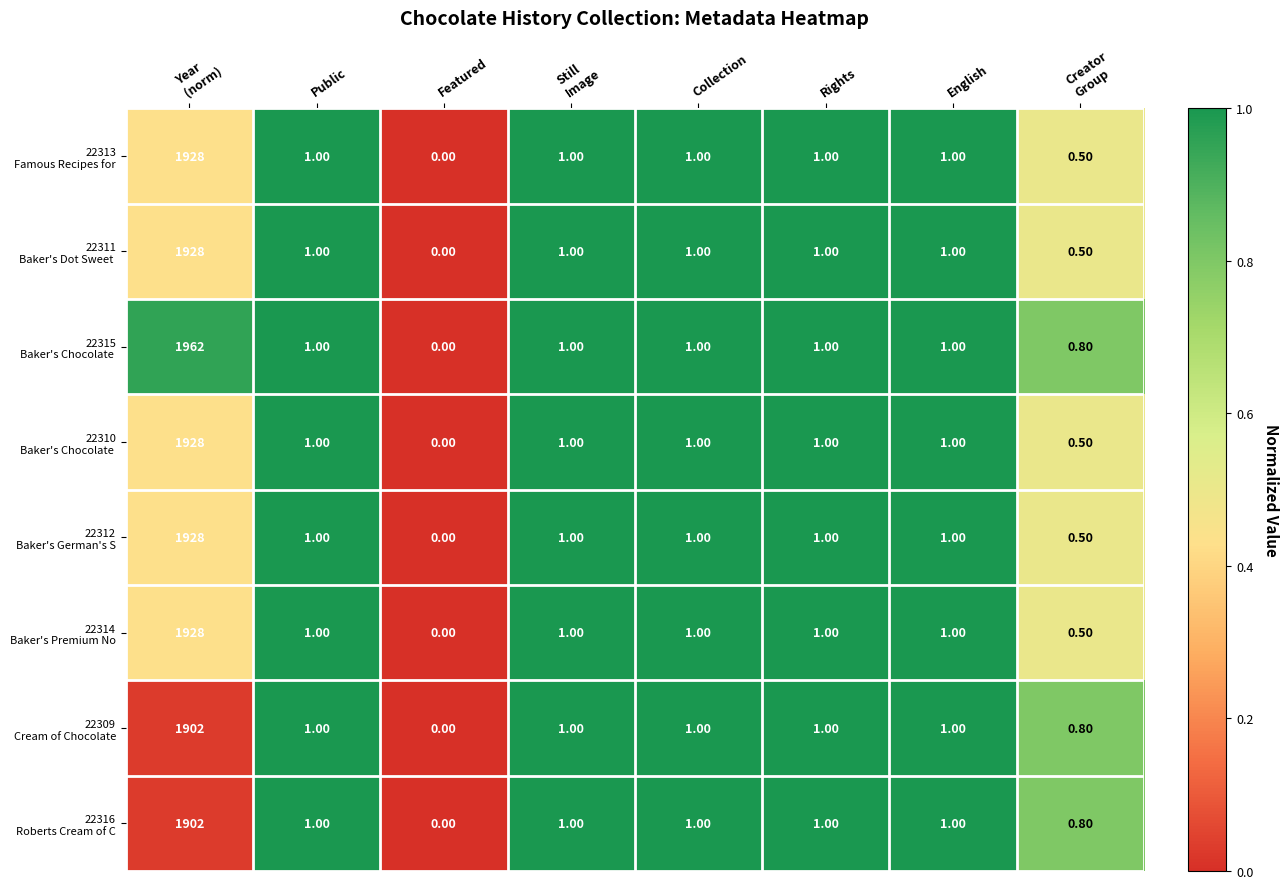

Which label corresponds to the smallest value in the chart?

Featured